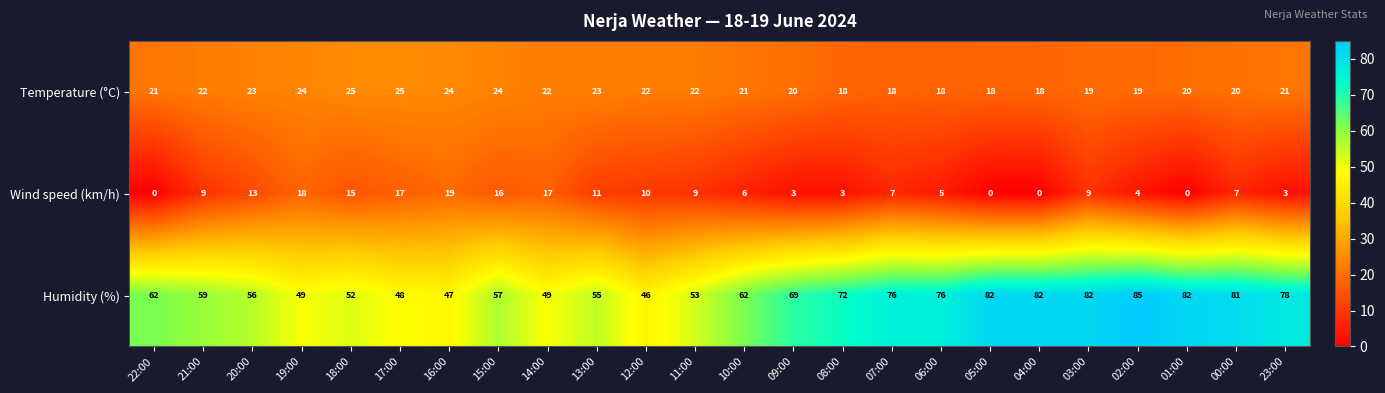

What is the minimum value for Temperature (°C)?

18